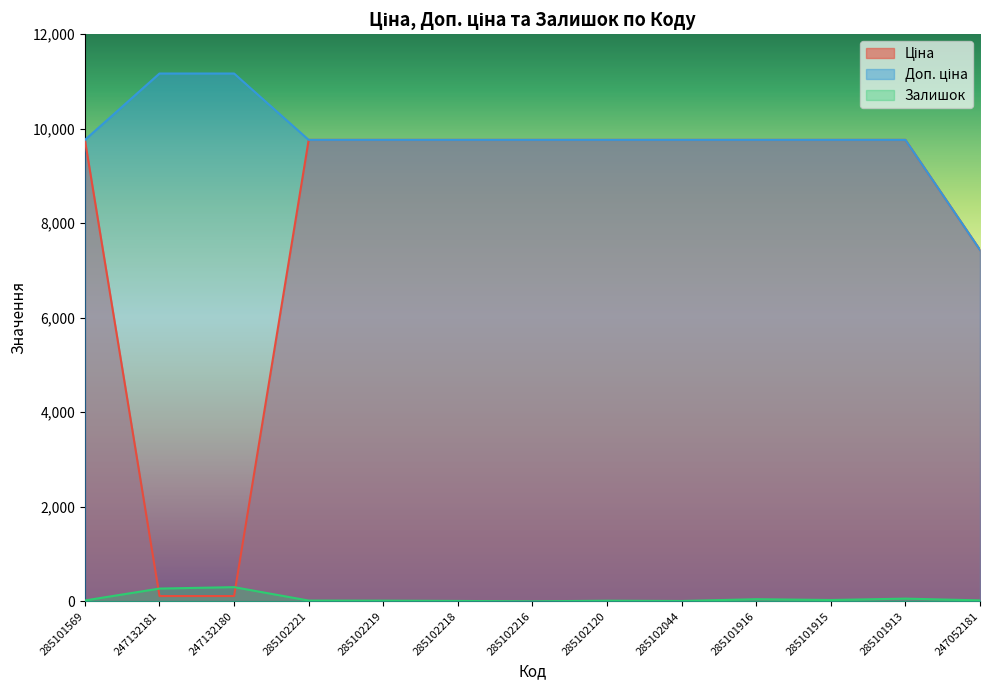

What is the maximum value shown in the chart?

11169.0